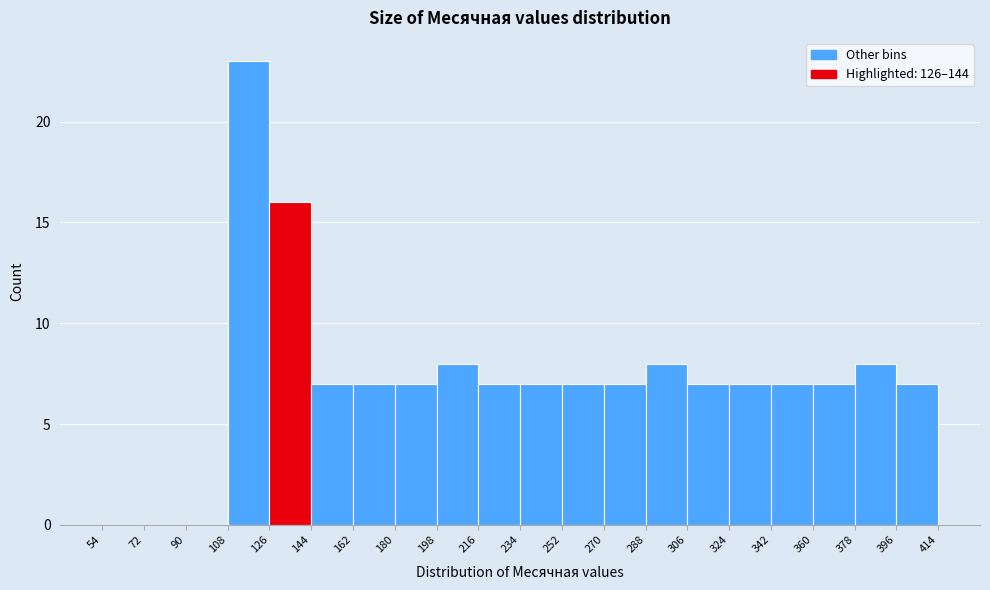

Which range on the x-axis has the tallest bar?

108 to 126